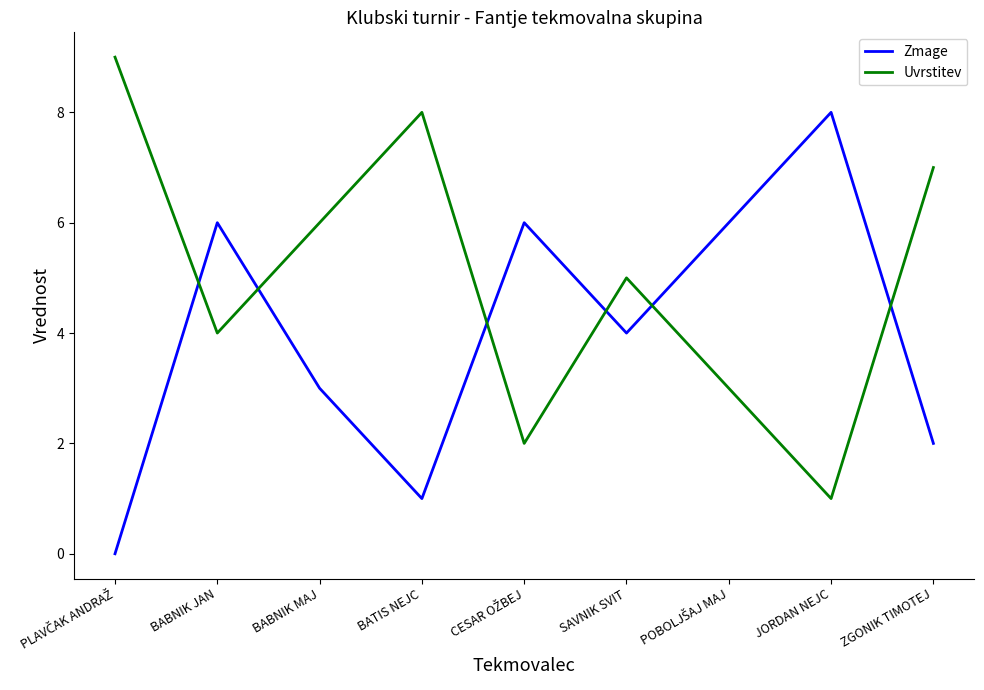

How many times do Zmage and Uvrstitev cross each other?

6